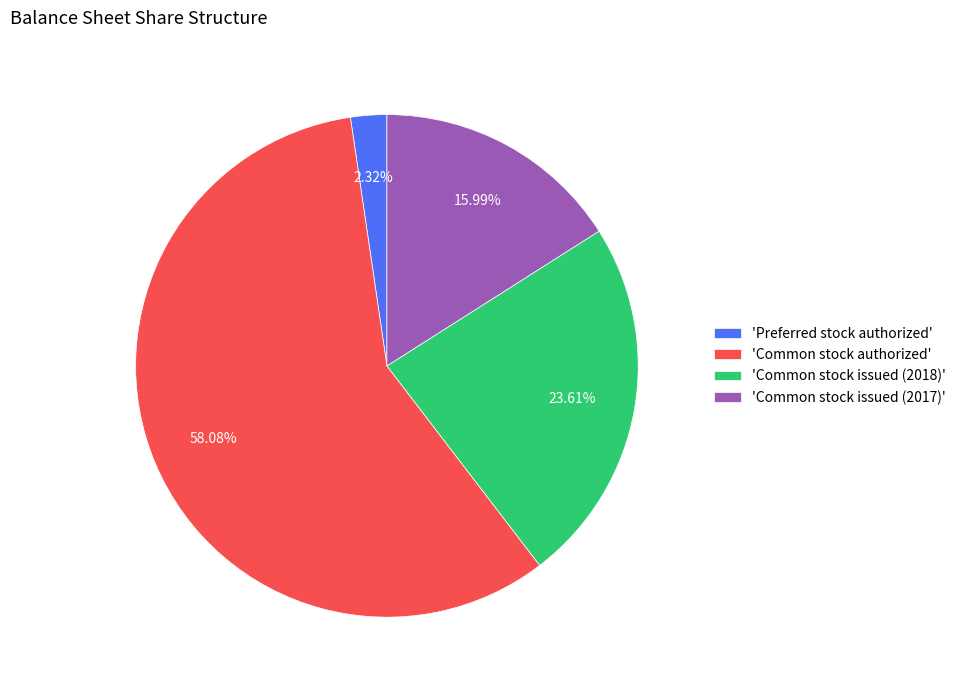

To the nearest percent, what is the average slice percentage?

25%